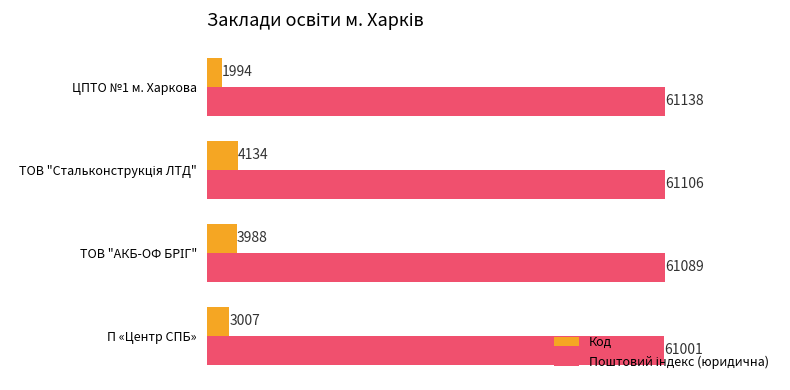

At which label is Код closest to 3064?

П «Центр СПБ»